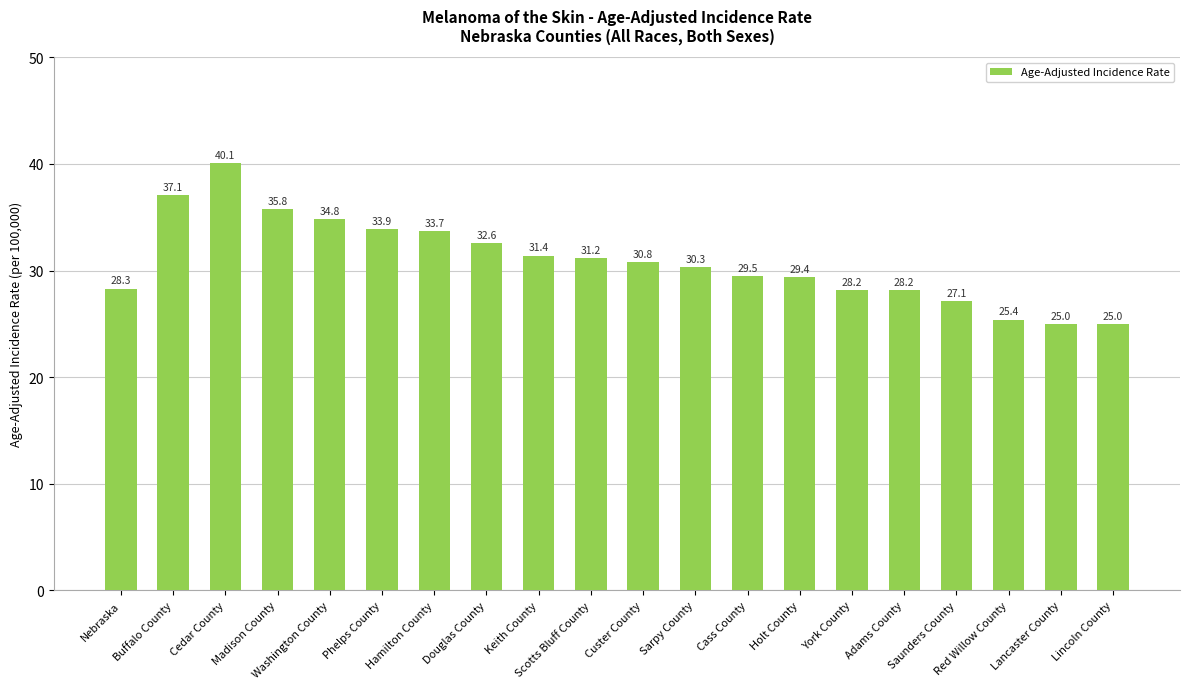

What is the label of the 14th bar from the right?

Hamilton County